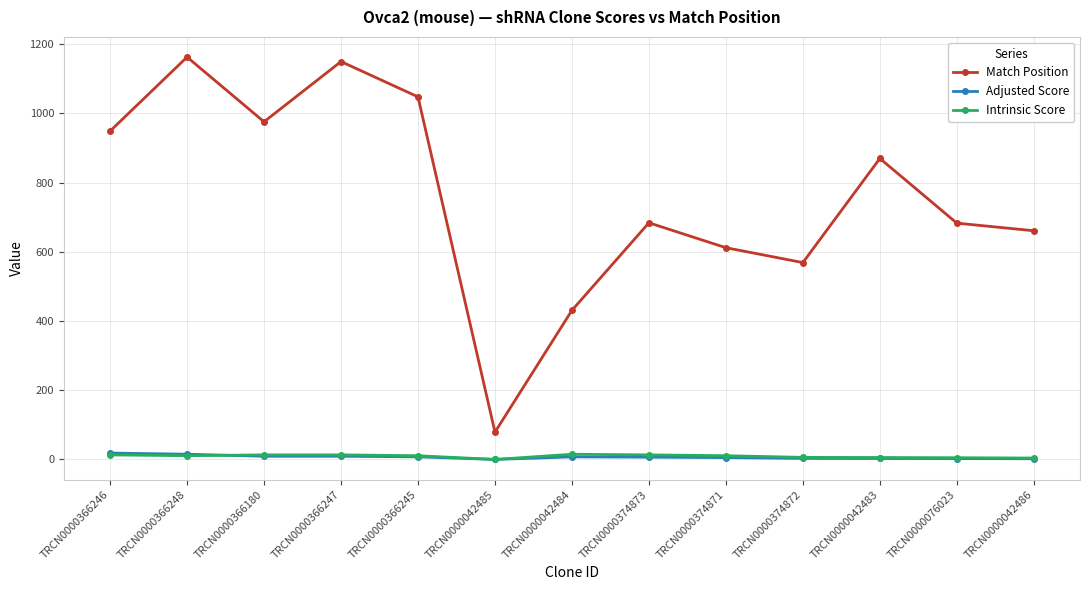

What is the sum of the Intrinsic Score values at TRCN0000366246 and TRCN0000374872?

19.2